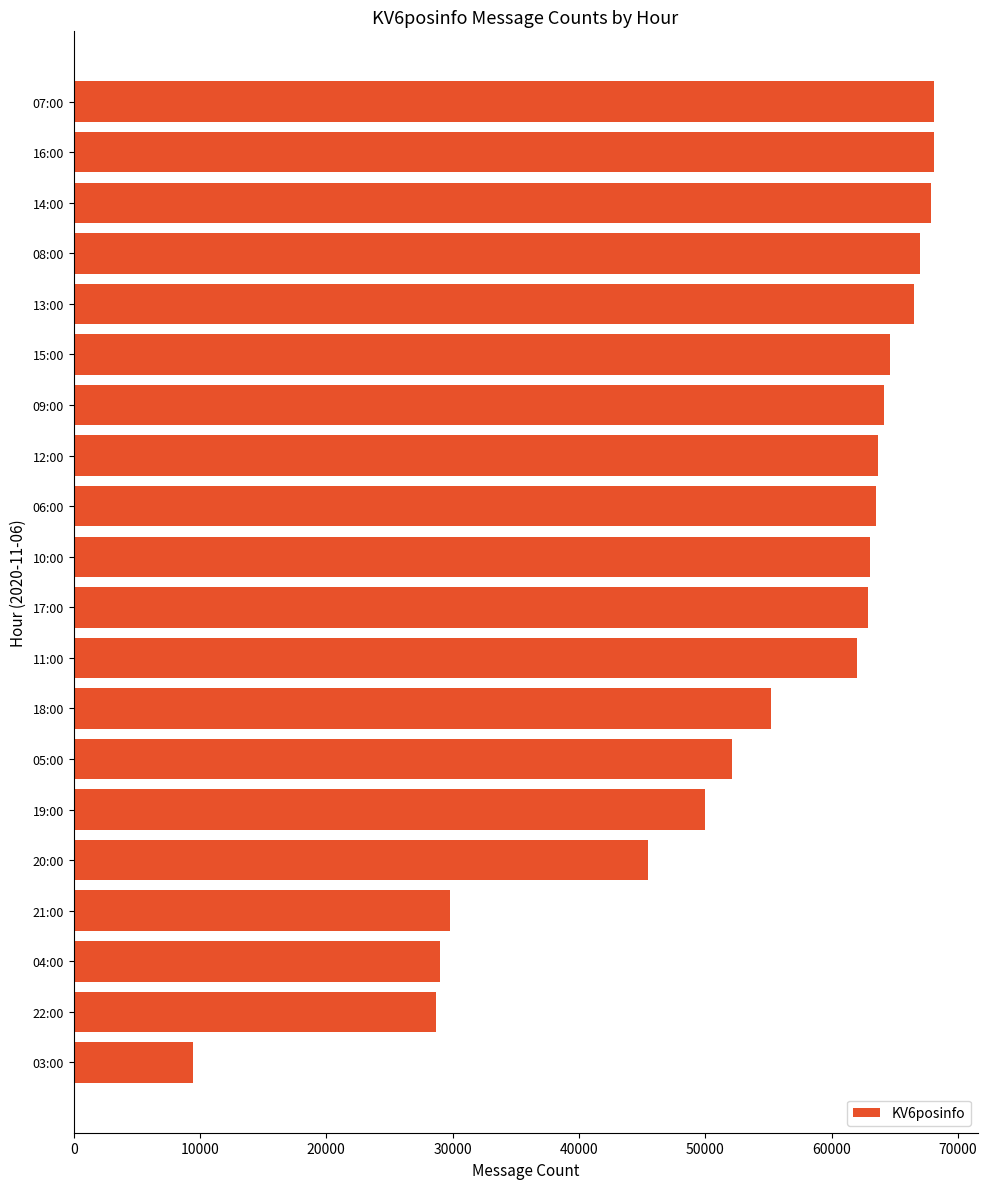

At which label is the value closest to 38779?

20:00